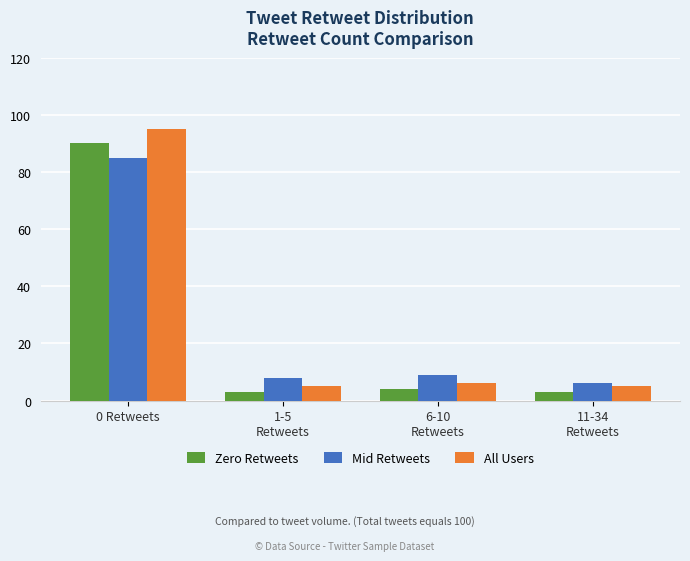

Which series changed the most between 1-5
Retweets and 11-34
Retweets?

Mid Retweets